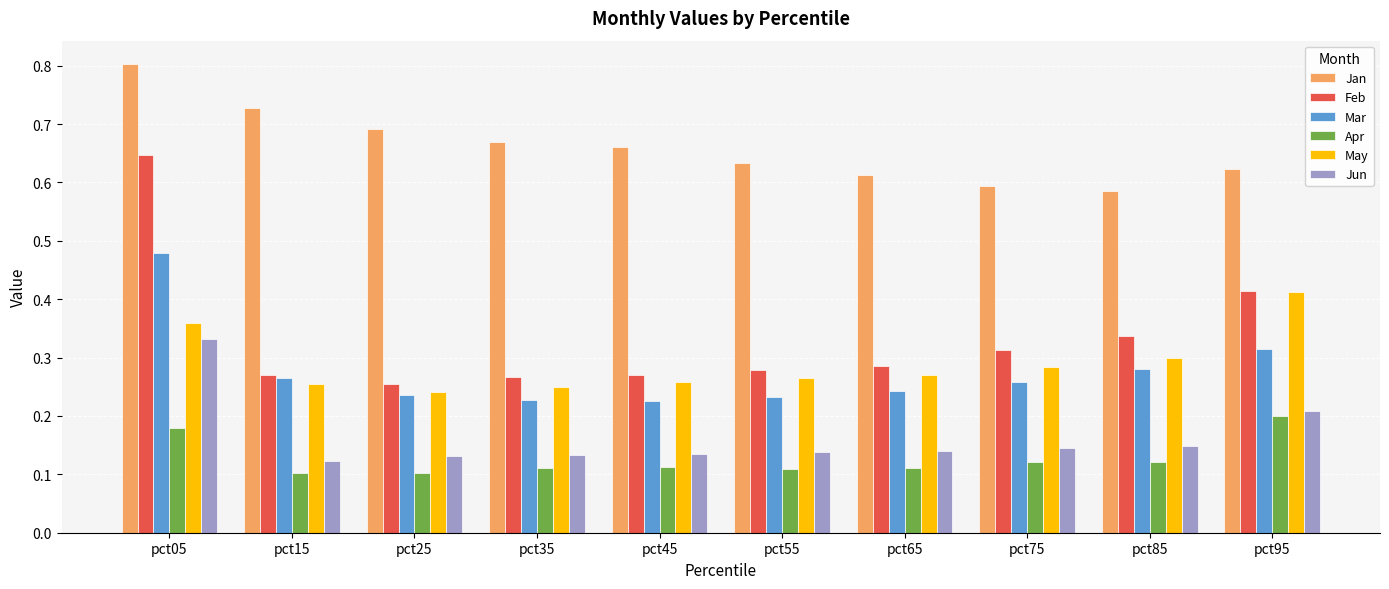

Rank the series by their maximum value, from highest to lowest.

Jan, Feb, Mar, May, Jun, Apr